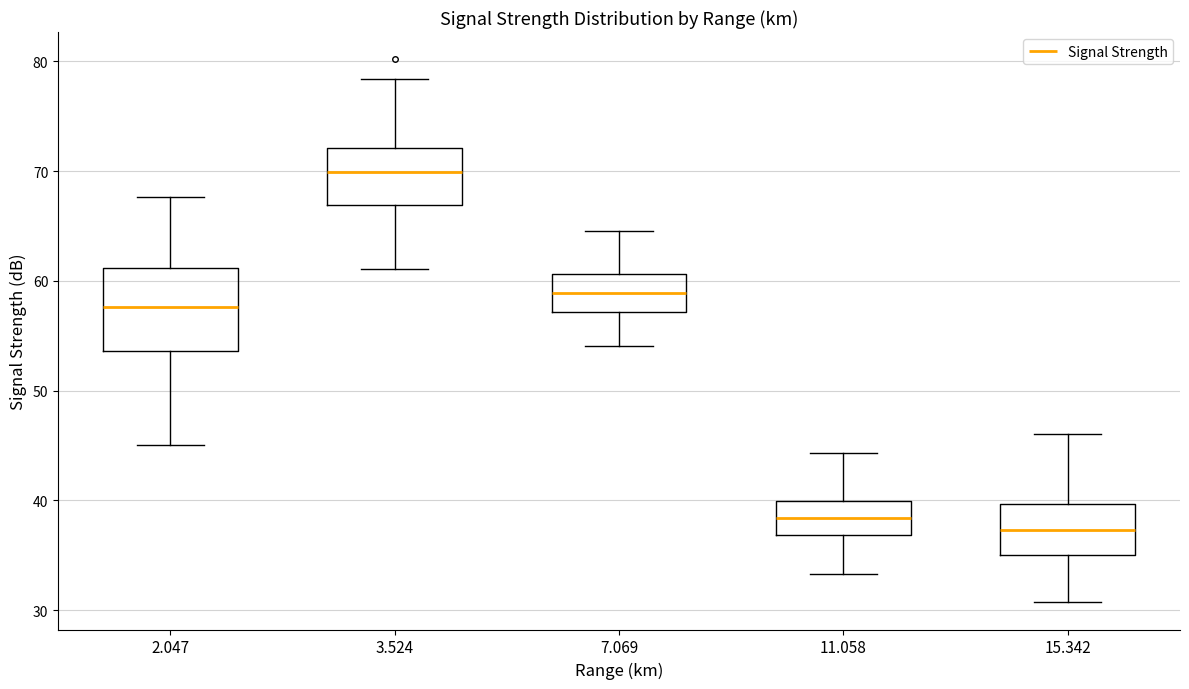

Reading left to right, read every box against the y-axis: the position of its median line, the range the box covers, and the ends of its whiskers. The values are not printed on the chart, so give them approximately, as read against the axis.

2.047: median 58, box 54 to 61, whiskers 45 to 68
3.524: median 70, box 67 to 72, whiskers 61 to 78
7.069: median 59, box 57 to 61, whiskers 54 to 65
11.058: median 38, box 37 to 40, whiskers 33 to 44
15.342: median 37, box 35 to 40, whiskers 31 to 46